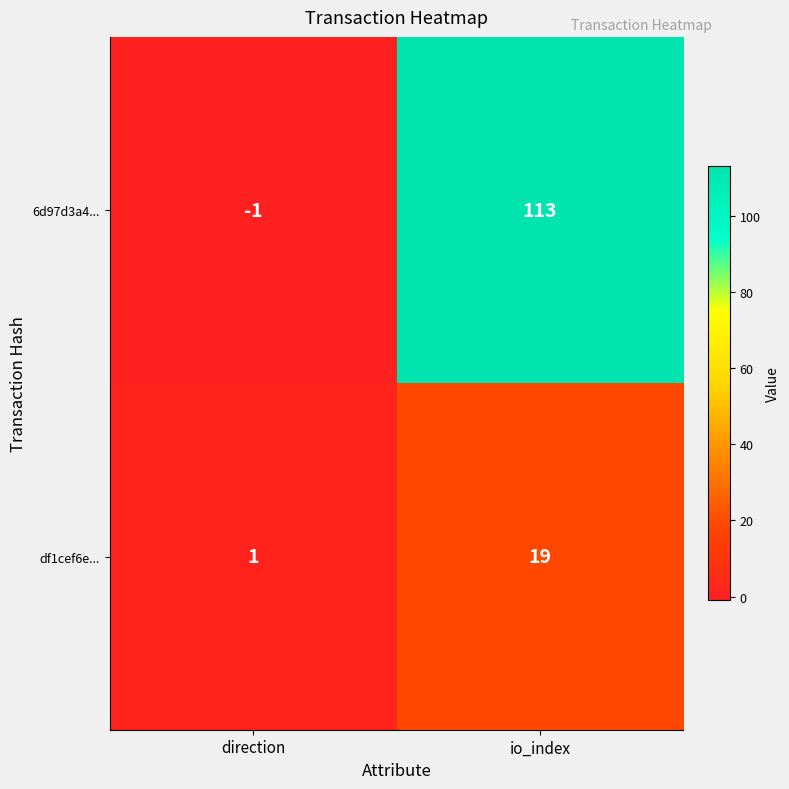

Reading left to right, extract all data points from this chart.

6d97d3a4...: direction=-1	io_index=113
df1cef6e...: direction=1	io_index=19